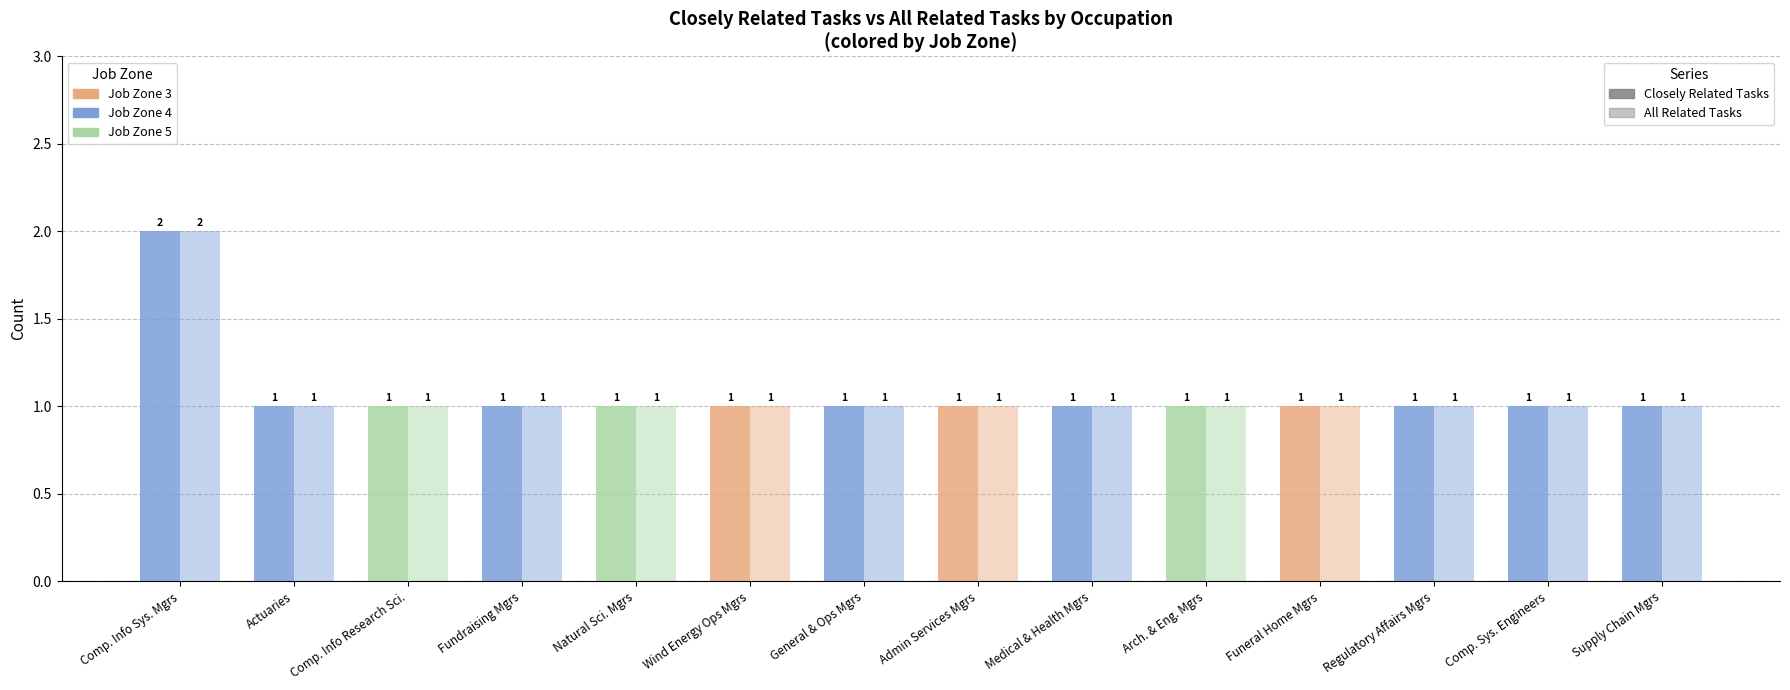

True or false: All Related Tasks has a value of 1 at Computer and Information Research Scientists.

True